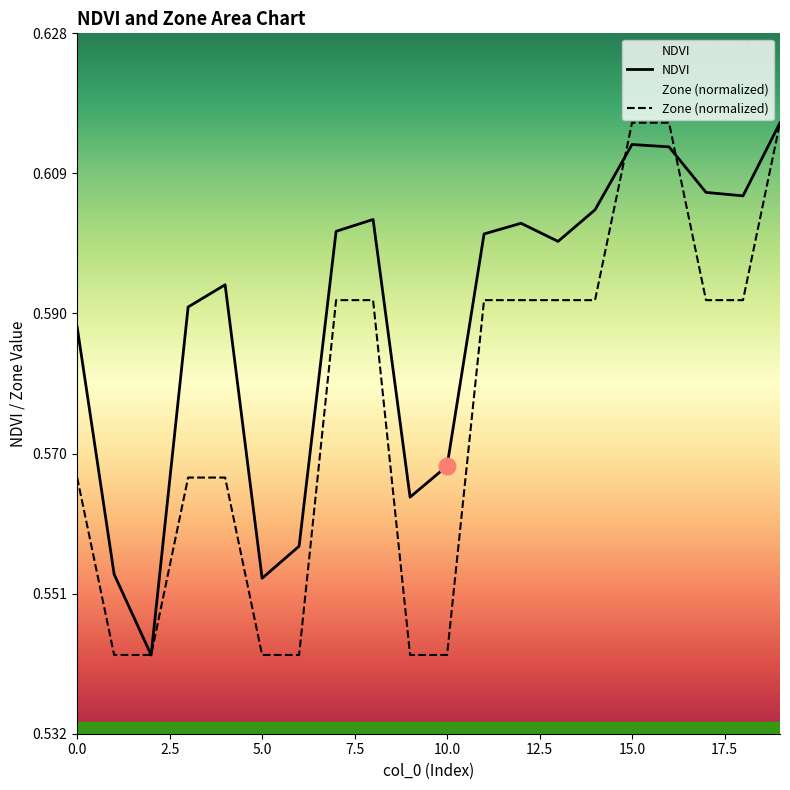

List the series in order of their peak value, highest first.

NDVI, Zone